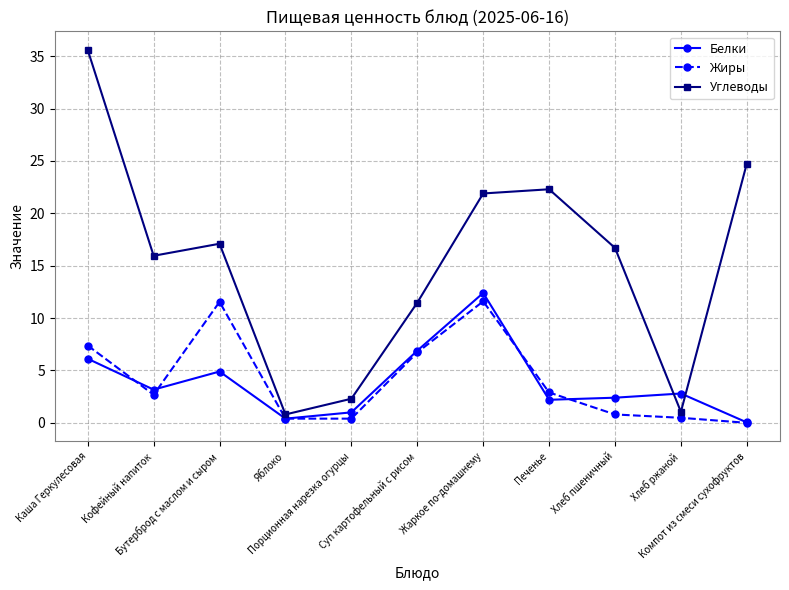

What is the average value of the Жиры series?

4.1